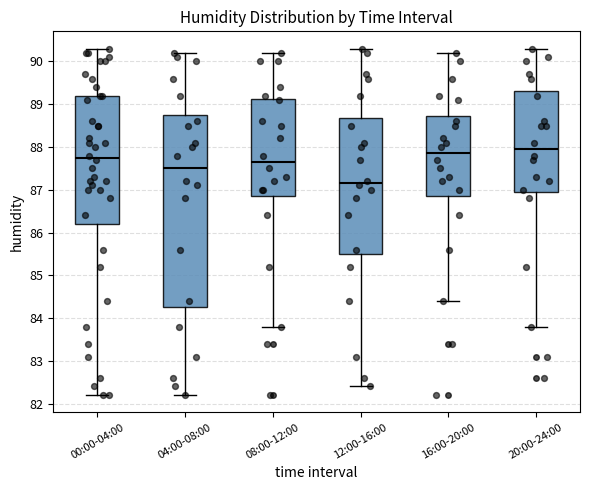

Reading left to right, read every box against the y-axis: the position of its median line, the range the box covers, and the ends of its whiskers. The values are not printed on the chart, so give them approximately, as read against the axis.

00:00-04:00: median 87.8, box 86.2 to 89.2, whiskers 82.2 to 90.3
04:00-08:00: median 87.5, box 84.3 to 88.8, whiskers 82.2 to 90.2
08:00-12:00: median 87.7, box 86.9 to 89.1, whiskers 83.8 to 90.2
12:00-16:00: median 87.2, box 85.5 to 88.7, whiskers 82.4 to 90.3
16:00-20:00: median 87.9, box 86.9 to 88.7, whiskers 84.4 to 90.2
20:00-24:00: median 88.0, box 87.0 to 89.3, whiskers 83.8 to 90.3